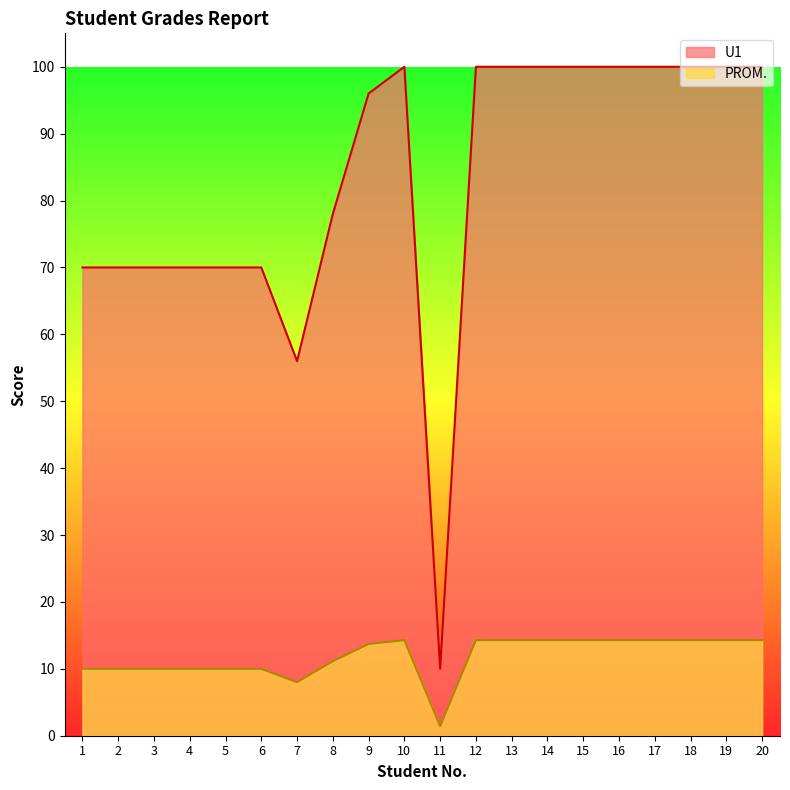

At 16, list the series in order from smallest to largest.

PROM., U1